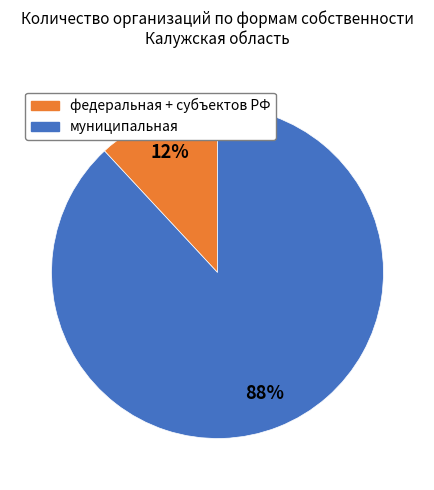

Combined, do муниципальная and федеральная + субъектов РФ account for over 50%?

Yes